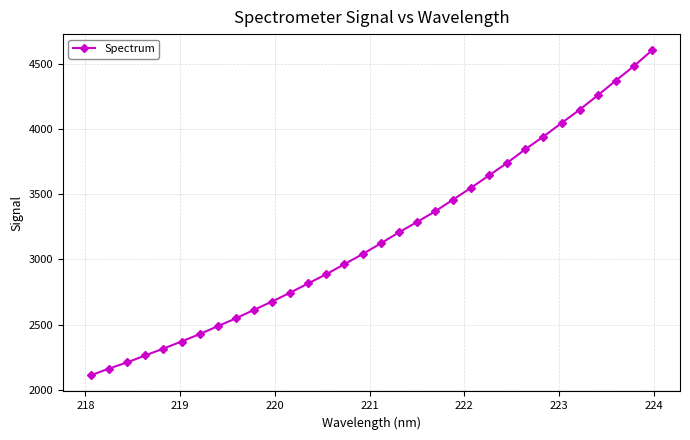

True or false: the data has more than 2 interior local peaks.

False